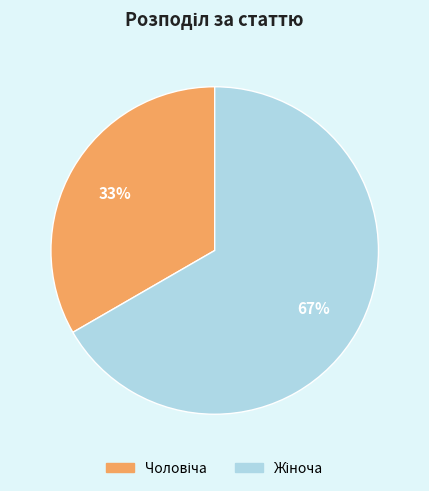

Is there any slice that represents more than half of the pie?

Yes